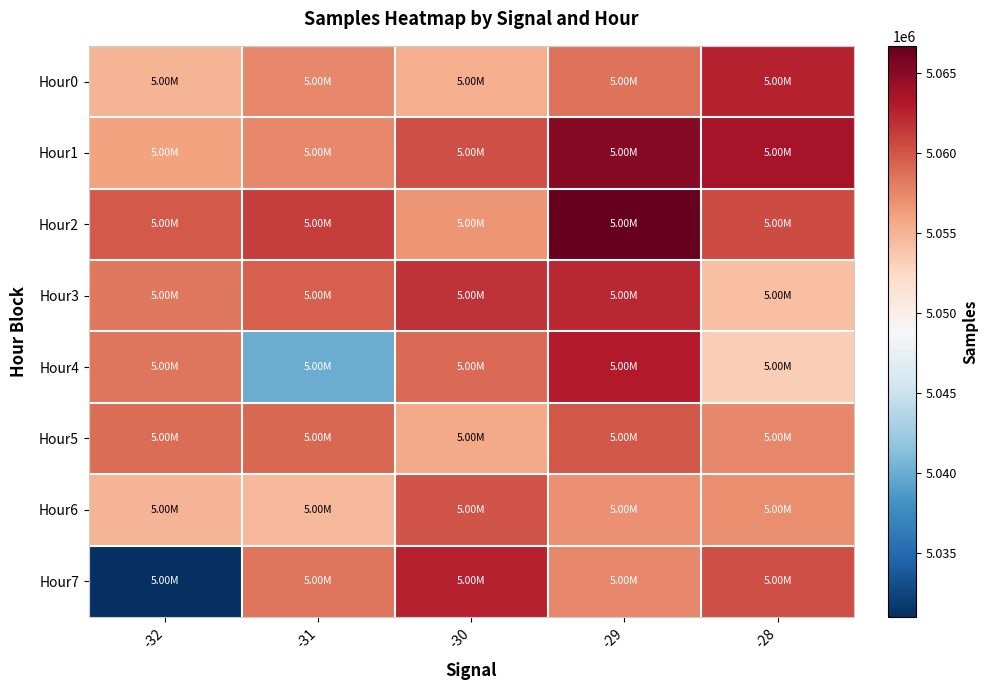

Which series has the largest range (max minus min)?

Hour7